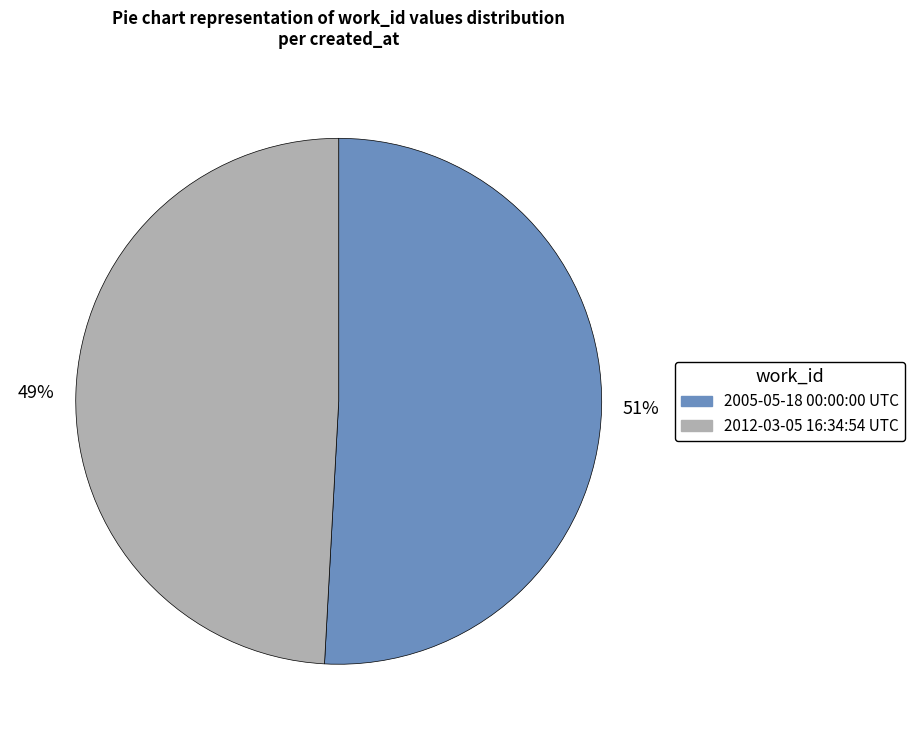

Which category has the biggest portion of the pie?

2005-05-18 00:00:00 UTC